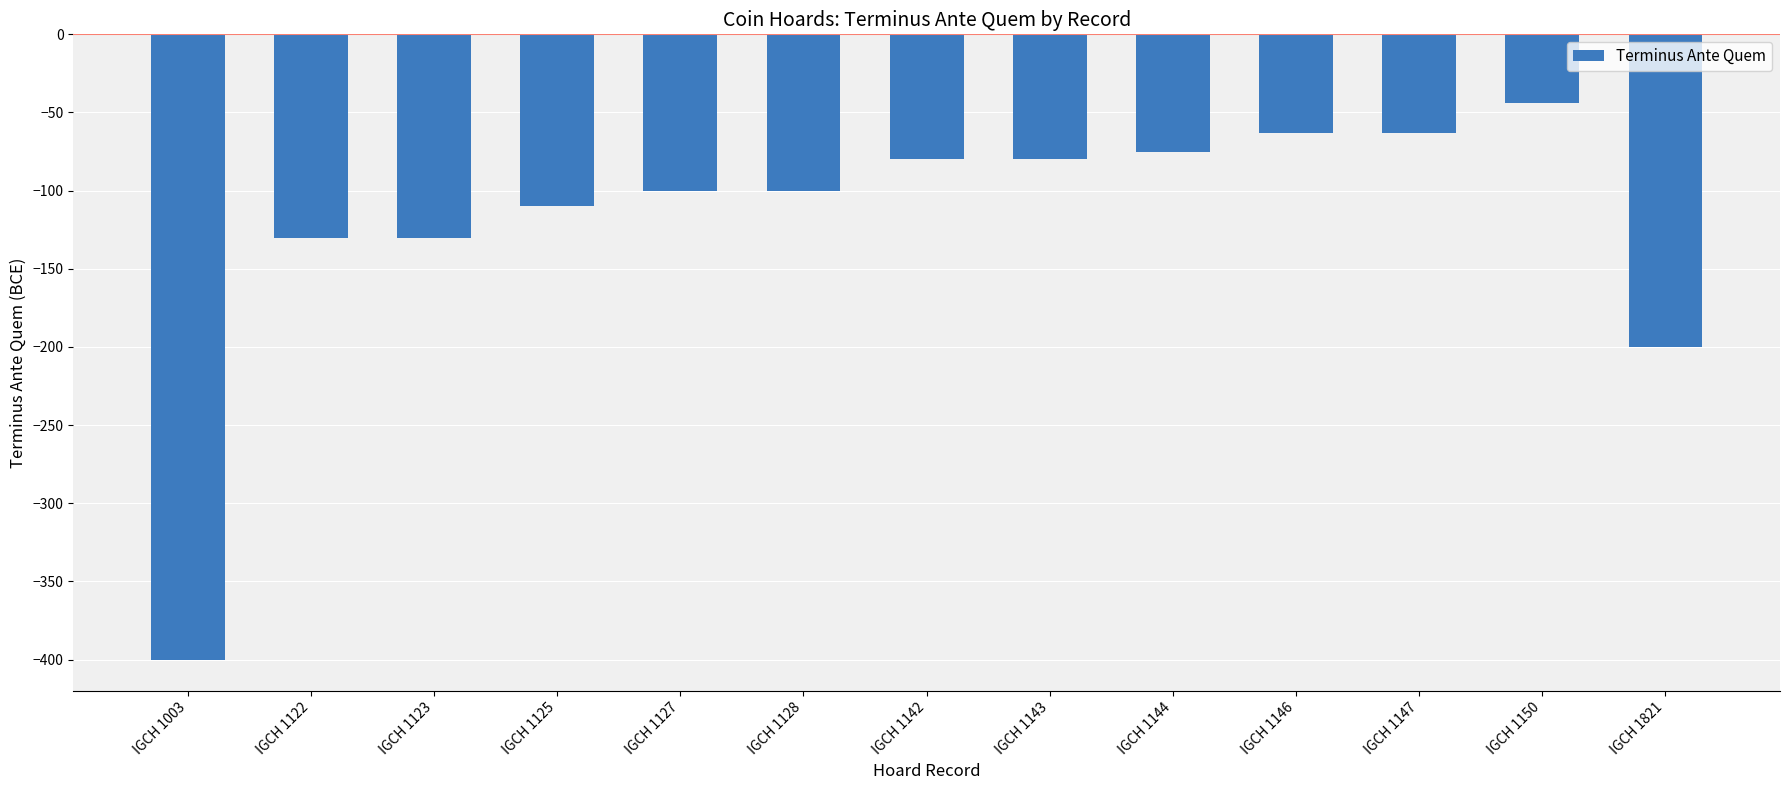

What value does the data have at IGCH 1146, to the nearest 50?

-50